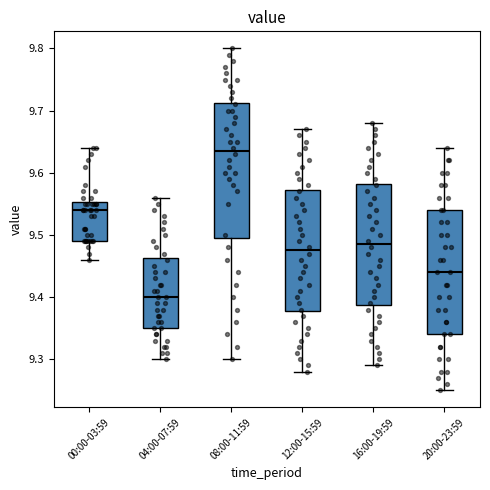

Which box's median line is the highest?

08:00-11:59